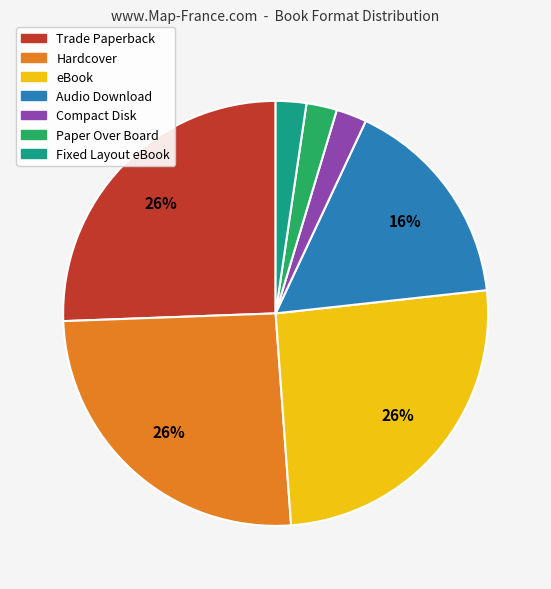

Is Compact Disk the majority of the pie?

No